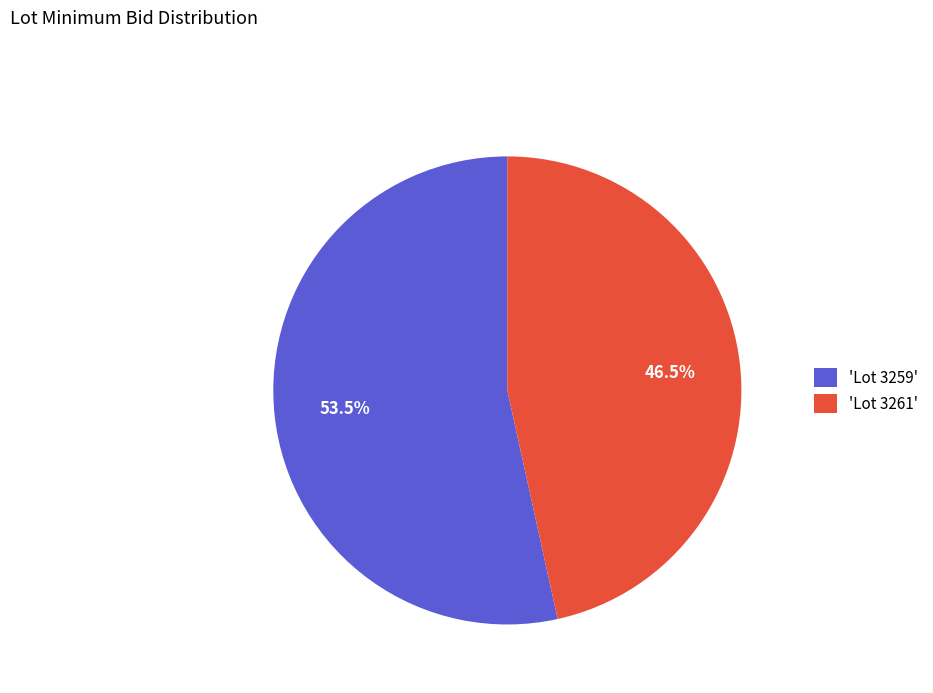

Rank the categories by value from lowest to highest.

'Lot 3261', 'Lot 3259'